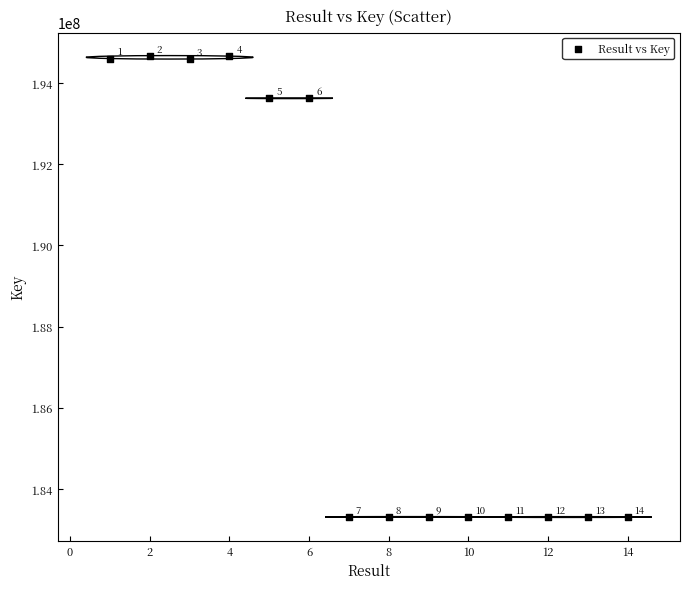

What is the range of X values (max minus min)?

13